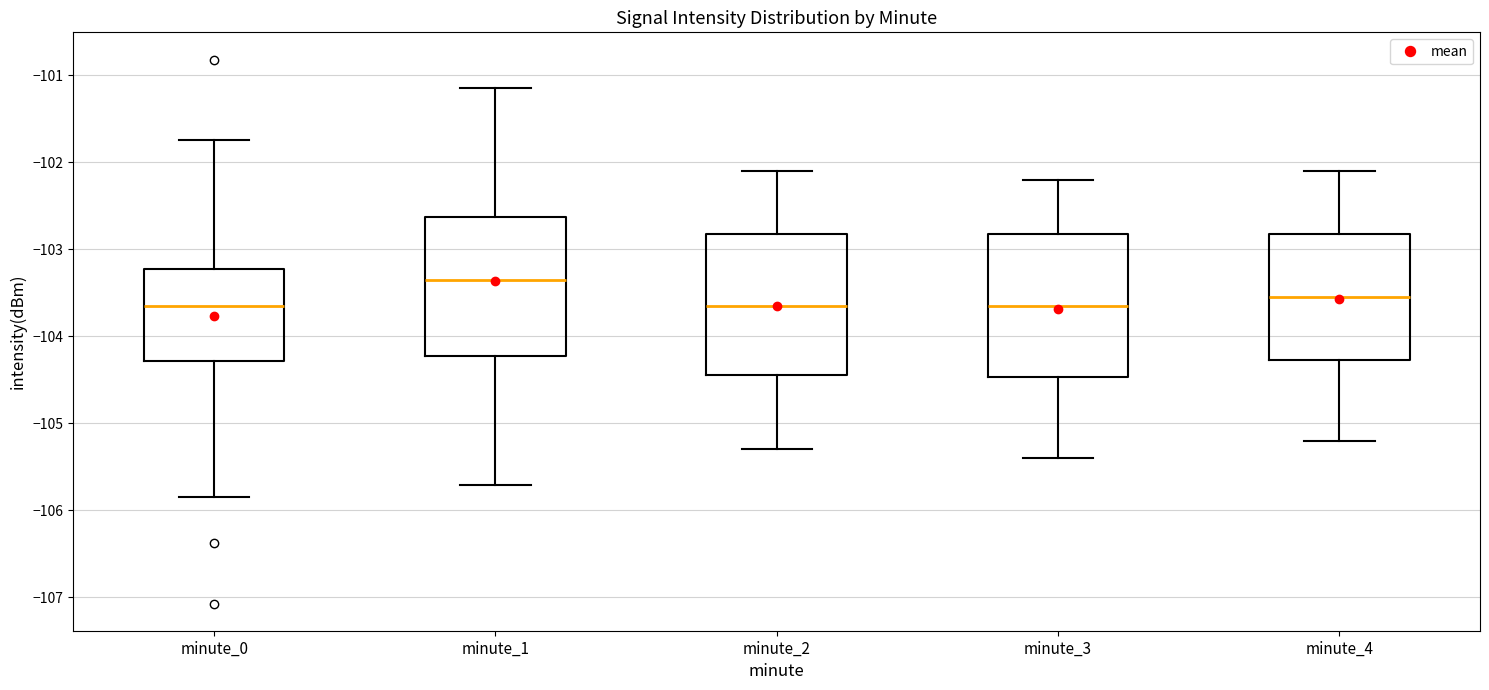

Reading left to right, transcribe this box plot: for each box, give where its median line is, the range the box spans, and where its two whiskers end, as read against the y-axis. The values are not printed on the chart, so give them approximately, as read against the axis.

minute_0: median -103.6, box -104.3 to -103.2, whiskers -105.8 to -101.7
minute_1: median -103.3, box -104.2 to -102.6, whiskers -105.7 to -101.1
minute_2: median -103.6, box -104.4 to -102.8, whiskers -105.3 to -102.1
minute_3: median -103.6, box -104.5 to -102.8, whiskers -105.4 to -102.2
minute_4: median -103.5, box -104.3 to -102.8, whiskers -105.2 to -102.1